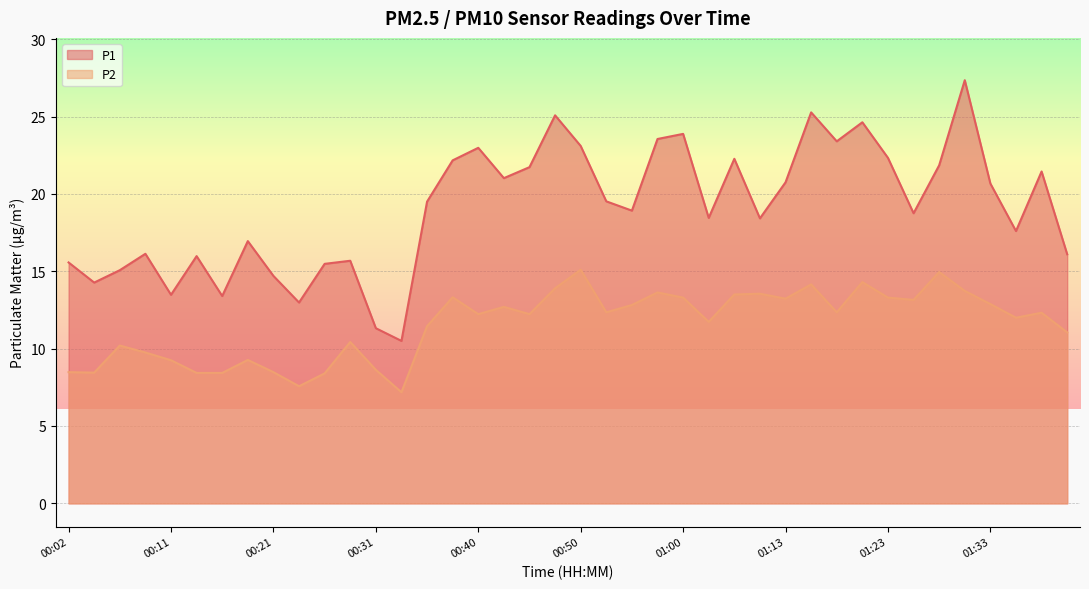

What position from the right is 00:57?

17